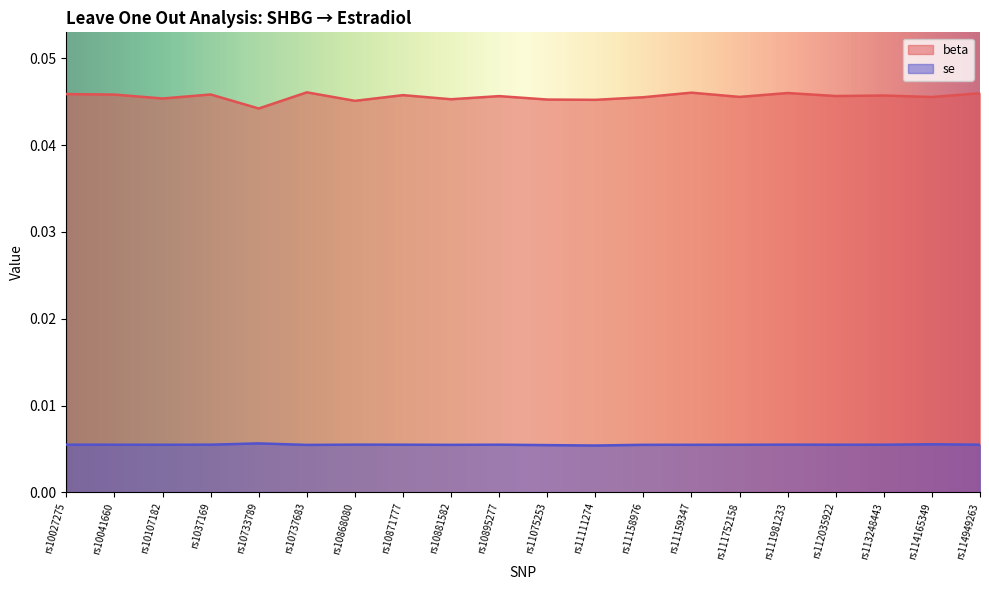

At which category is the sum across all series the highest?

rs10737683